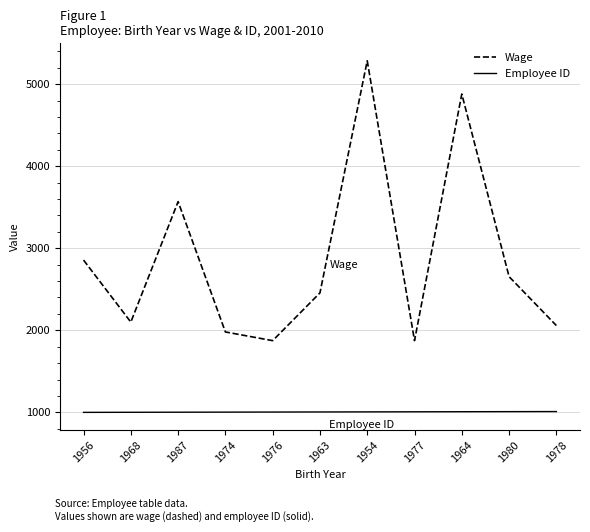

What position from the left is 1964?

9